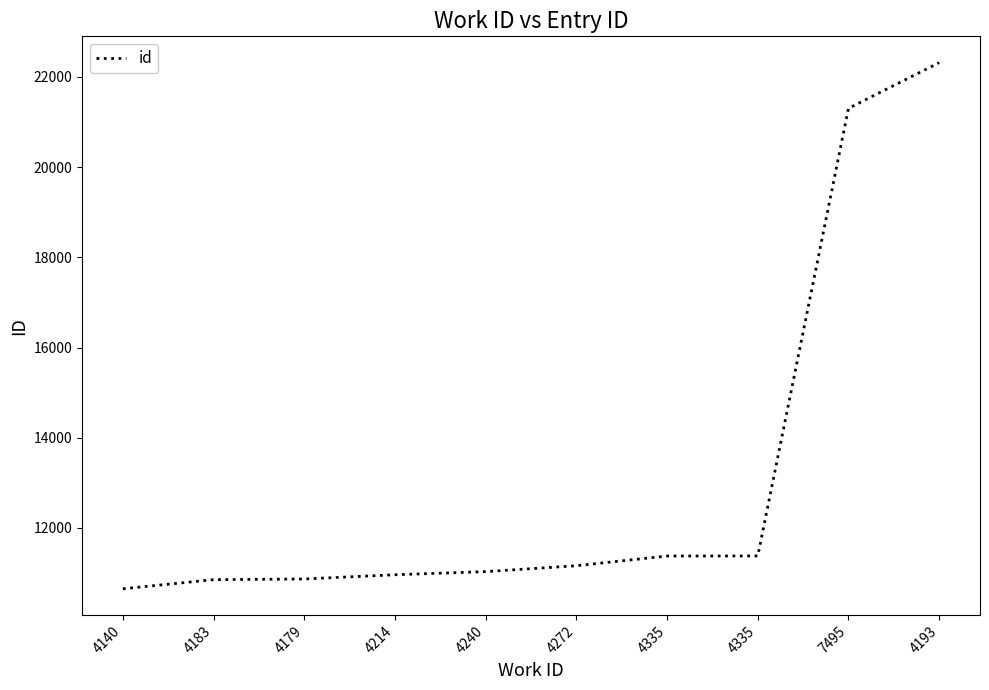

Reading right to left, extract all data points from this chart.

22315	21302	11380	11378	11163	11032	10963	10869	10854	10652